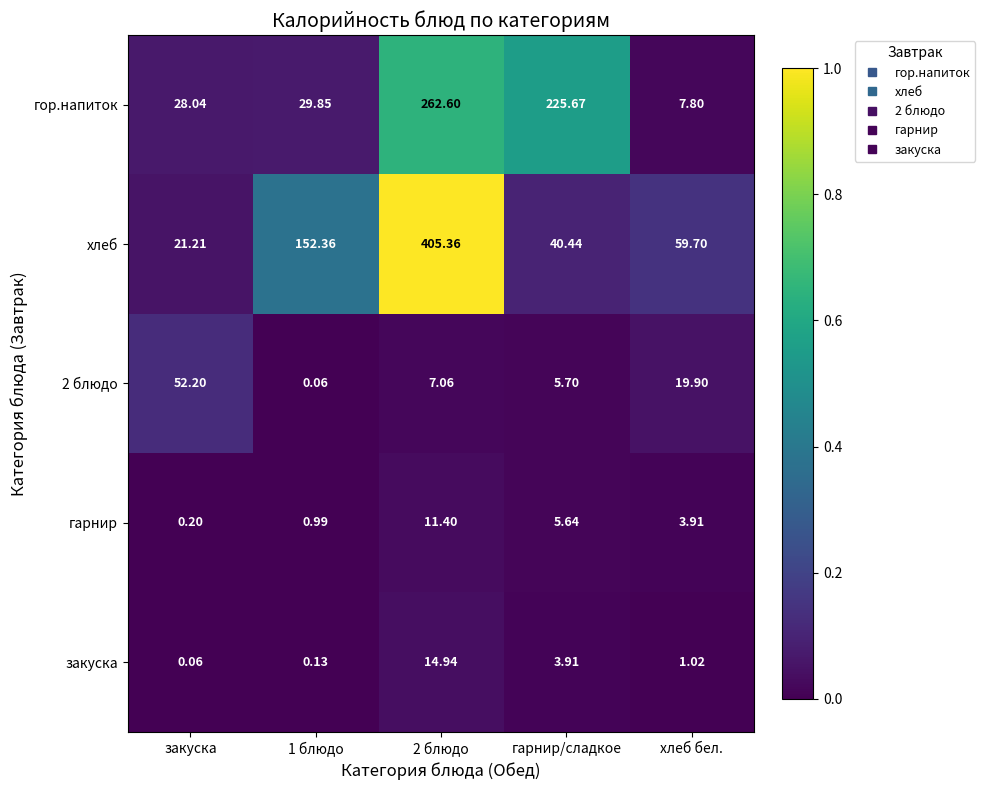

At how many categories does at least one series exceed 0?

5